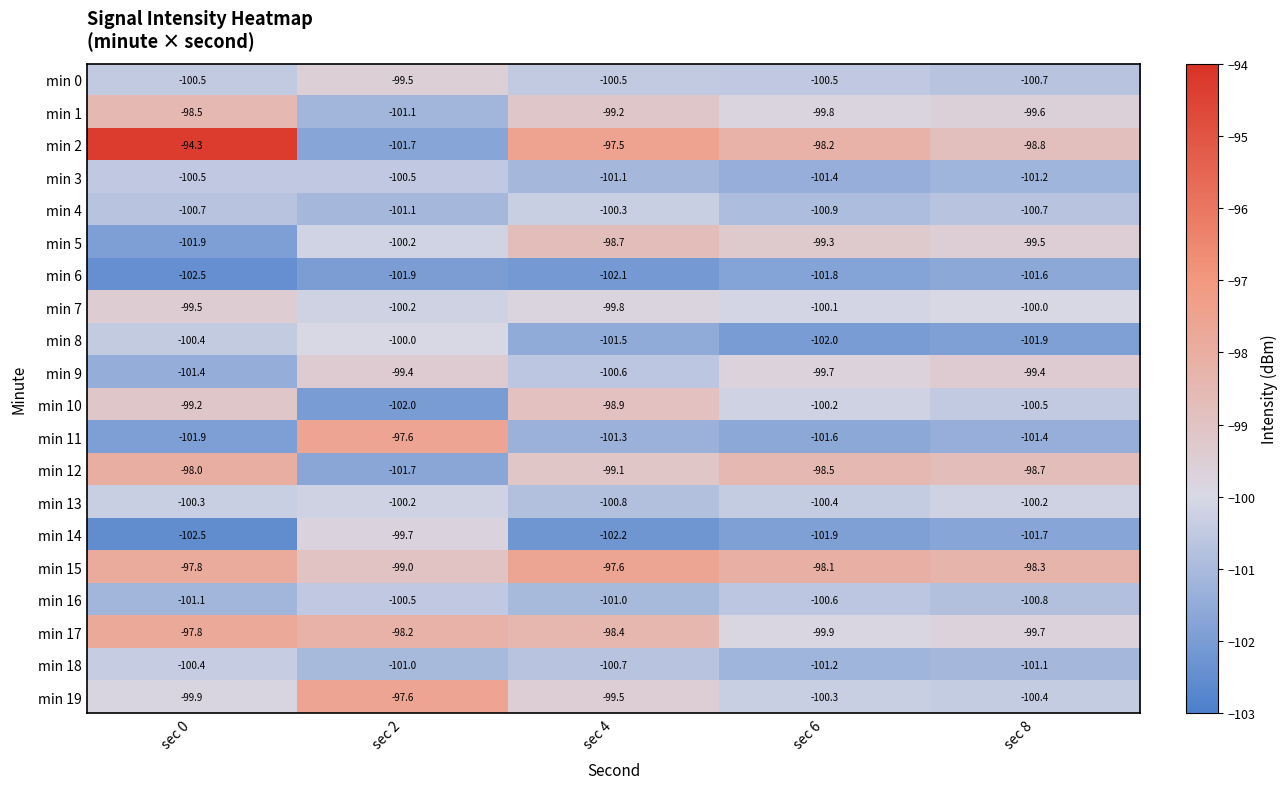

What value does the min 16 series have at sec 0?

-101.1